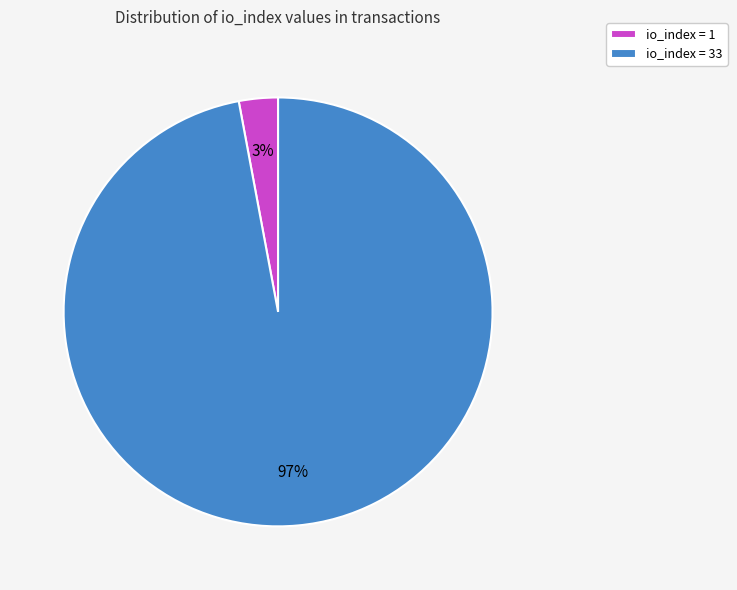

The io_index = 33 slice represents 84% of the pie. True or false?

False